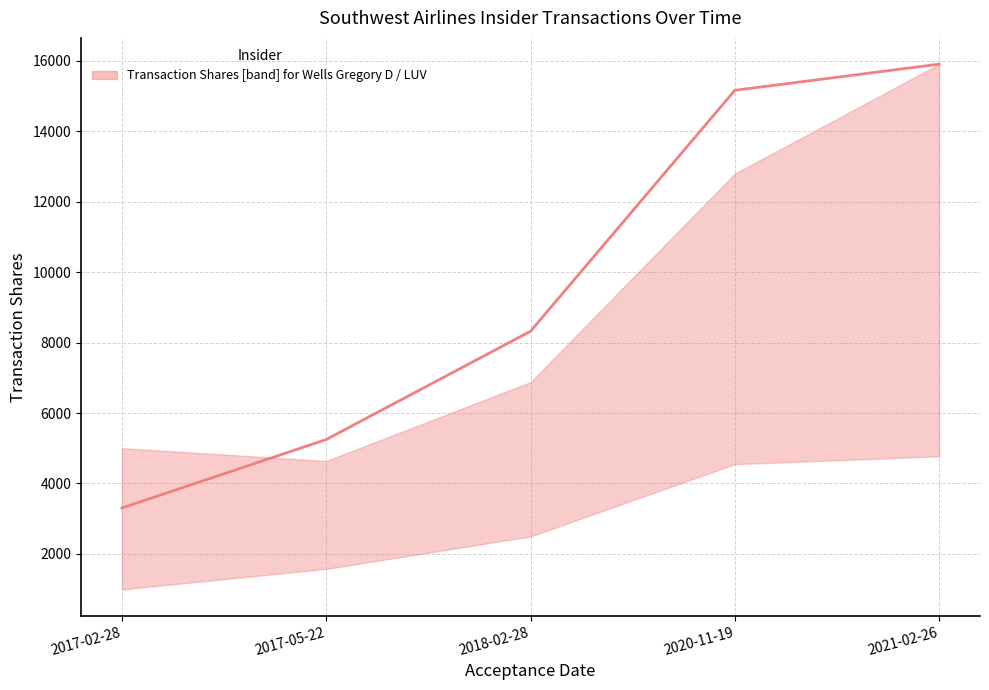

Which has a higher value, 2018-02-28 or 2021-02-26?

2021-02-26